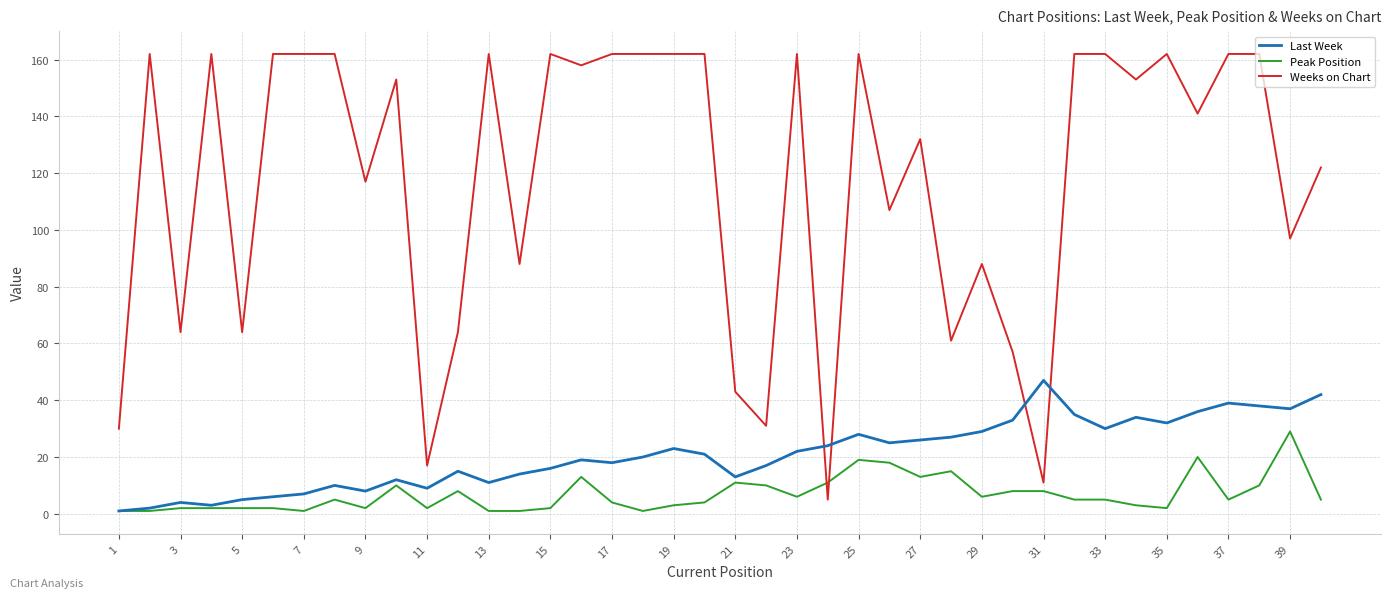

Which series has the largest total across all categories?

Weeks on Chart